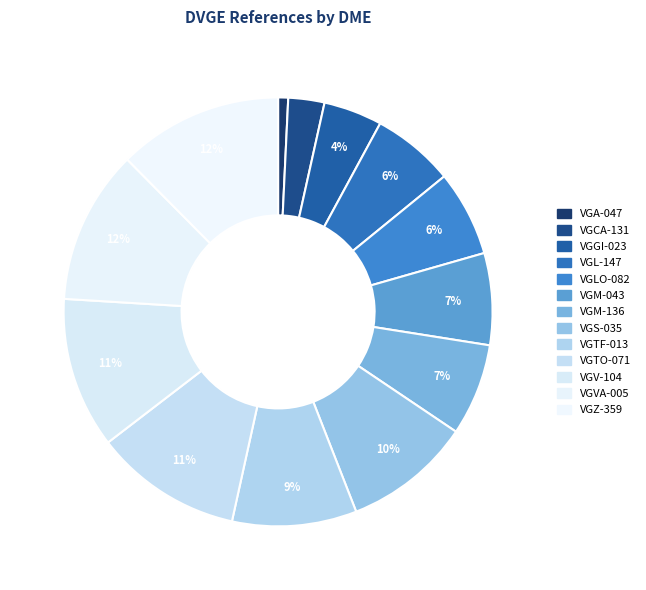

Count the number of slices in the pie.

13